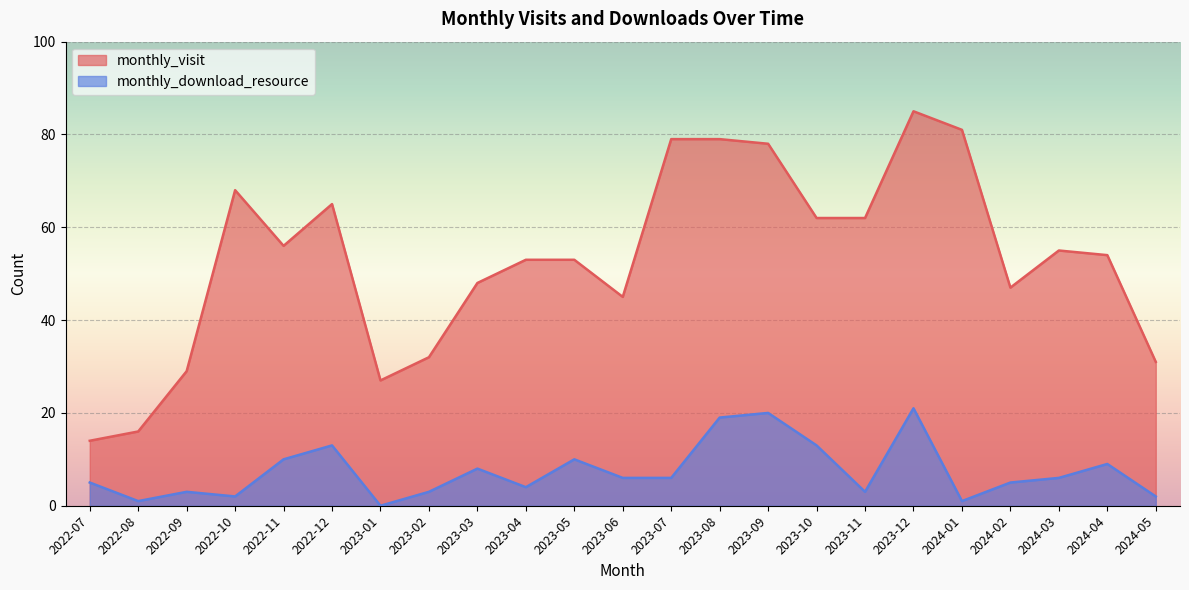

What is the total value across all series at 2023-05?

63